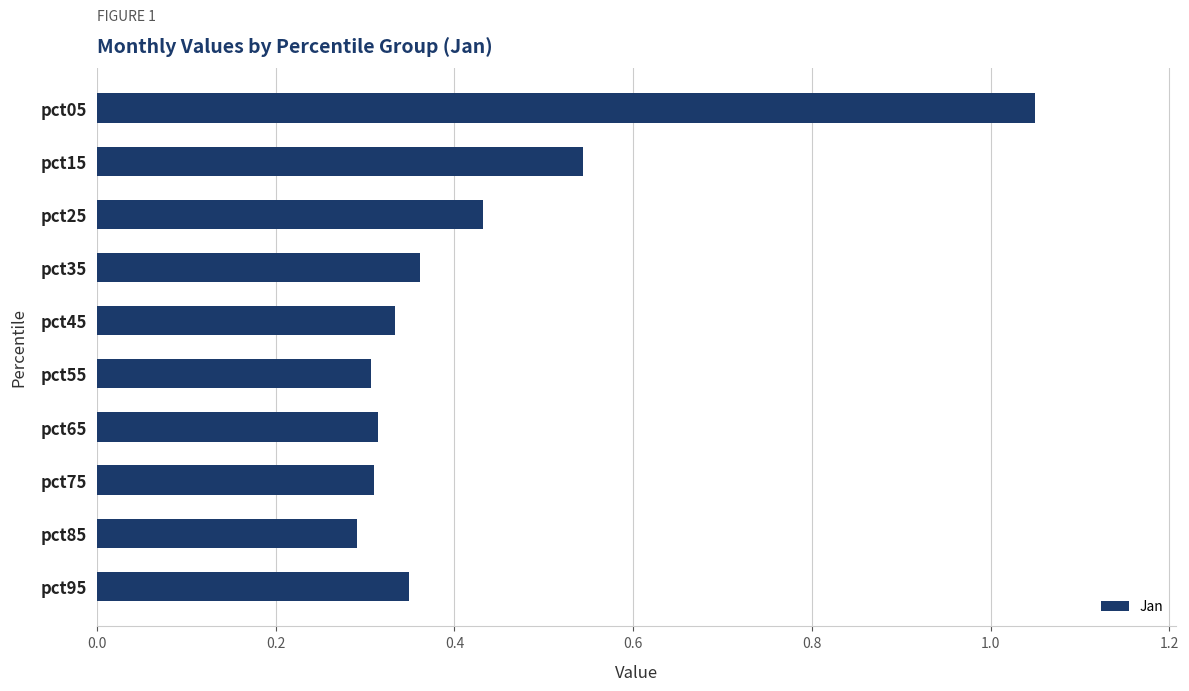

Which label corresponds to the largest value in the chart?

pct05